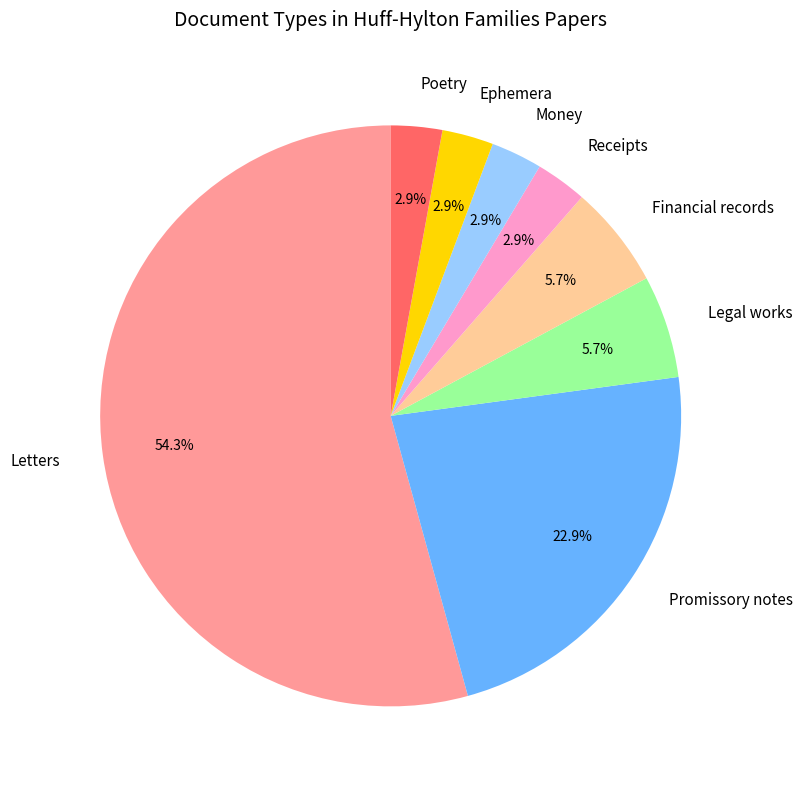

Does any single category account for the majority?

Yes